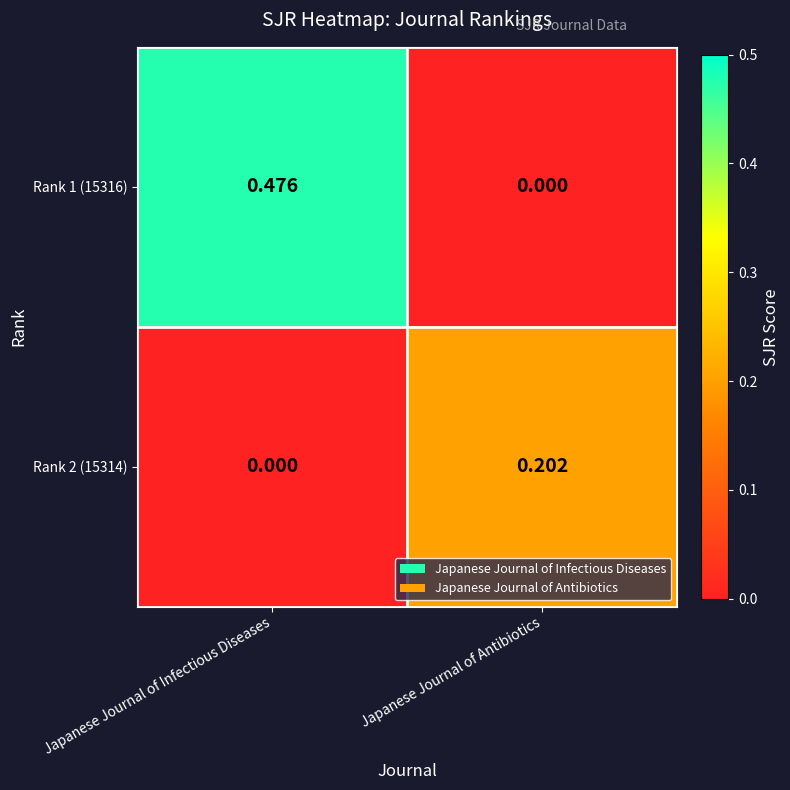

Where is Rank 2 (15314) nearest to the value 0?

Japanese Journal of Infectious Diseases